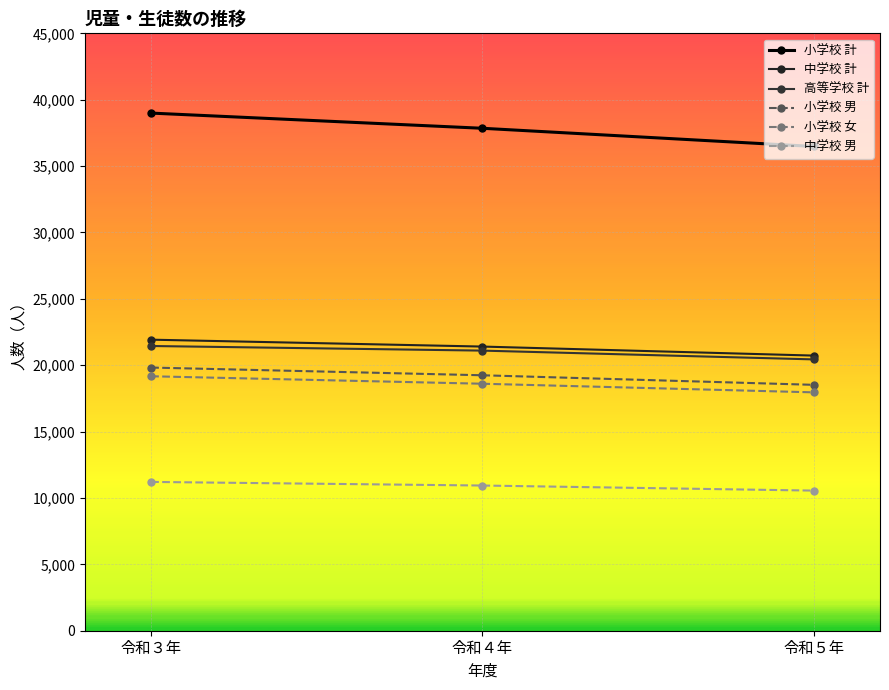

Which category has the lowest value across all series?

令和５年